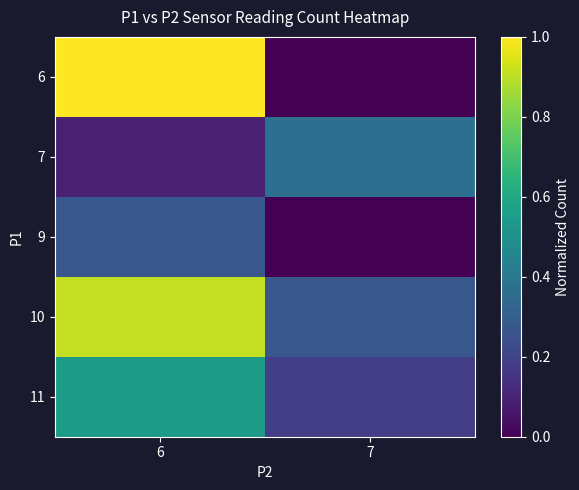

What is the spread (max minus min) of values at 6?

0.9